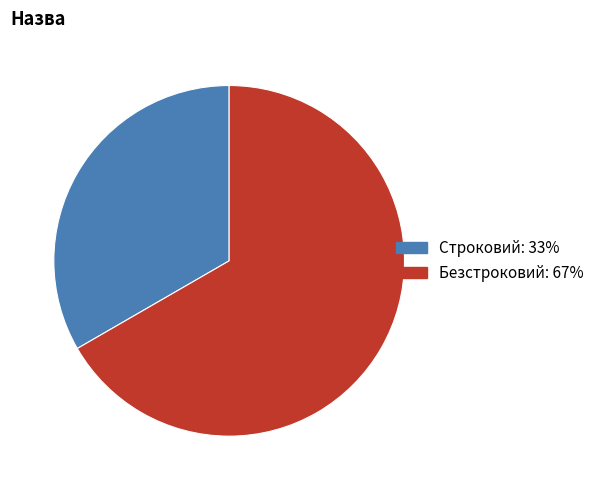

Do Строковий and Безстроковий together represent more than half of the pie?

Yes